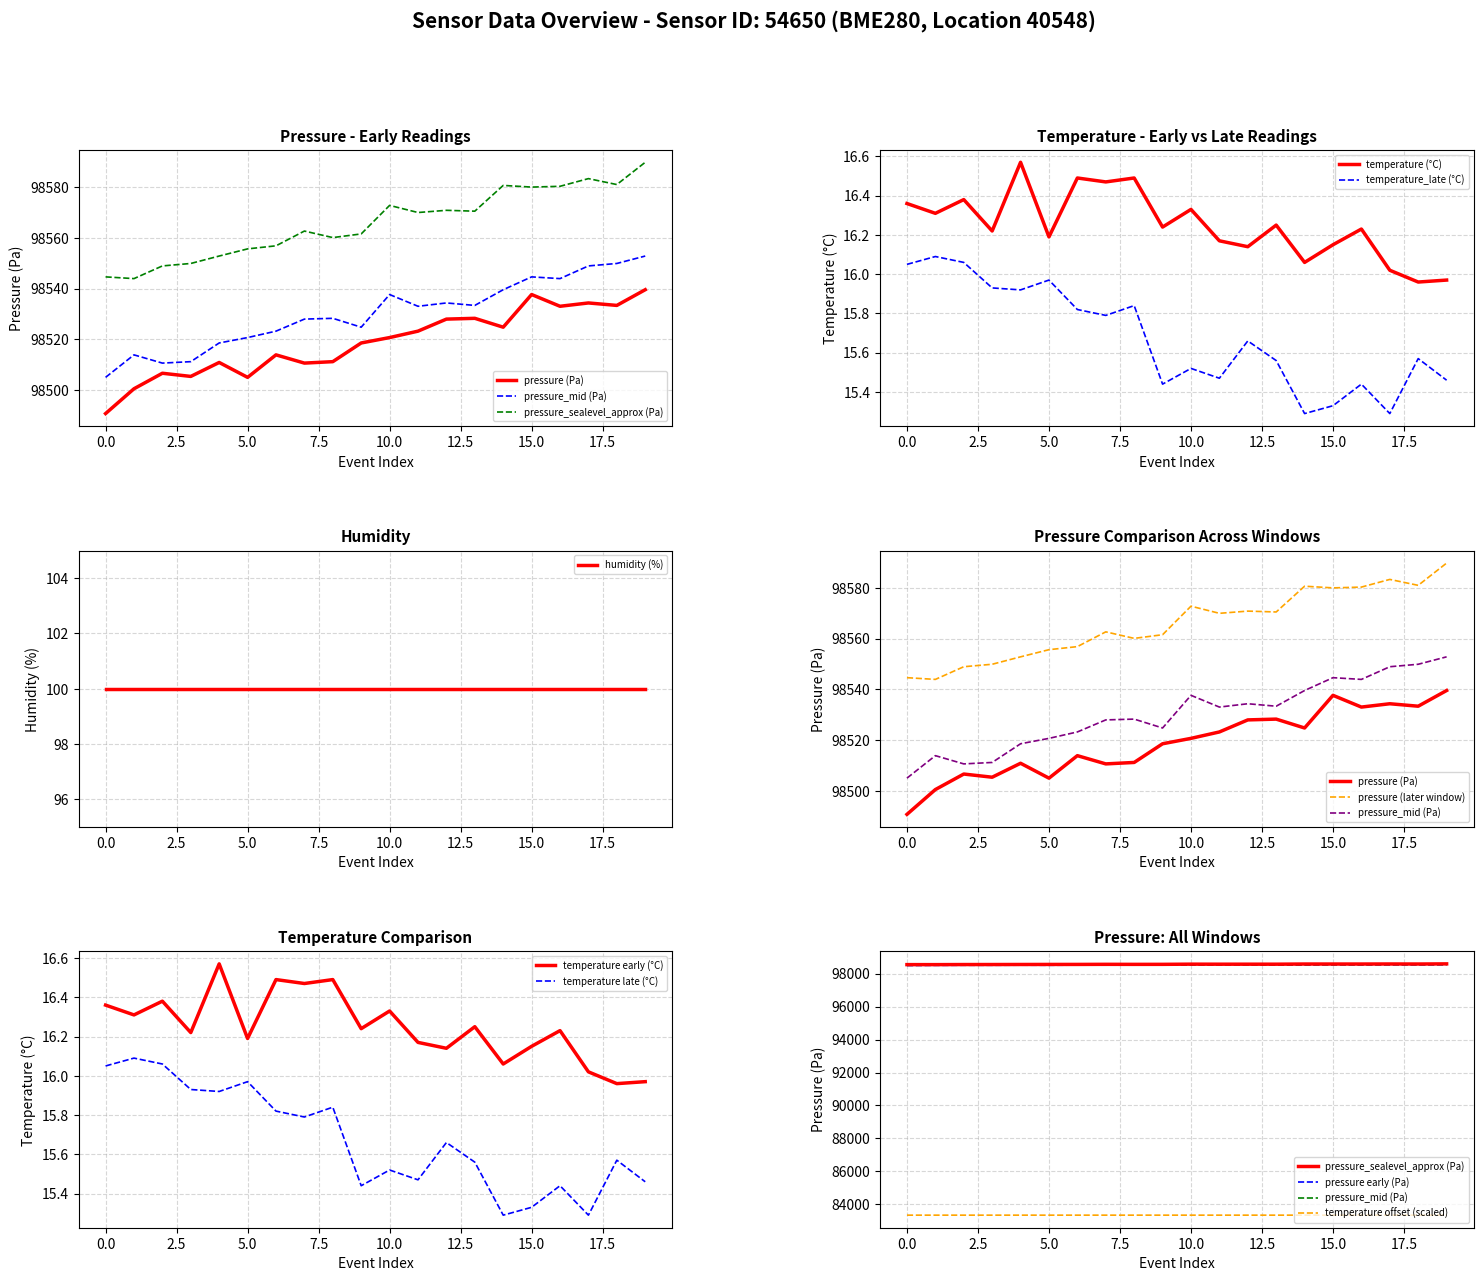

Which series has the largest range (max minus min)?

pressure